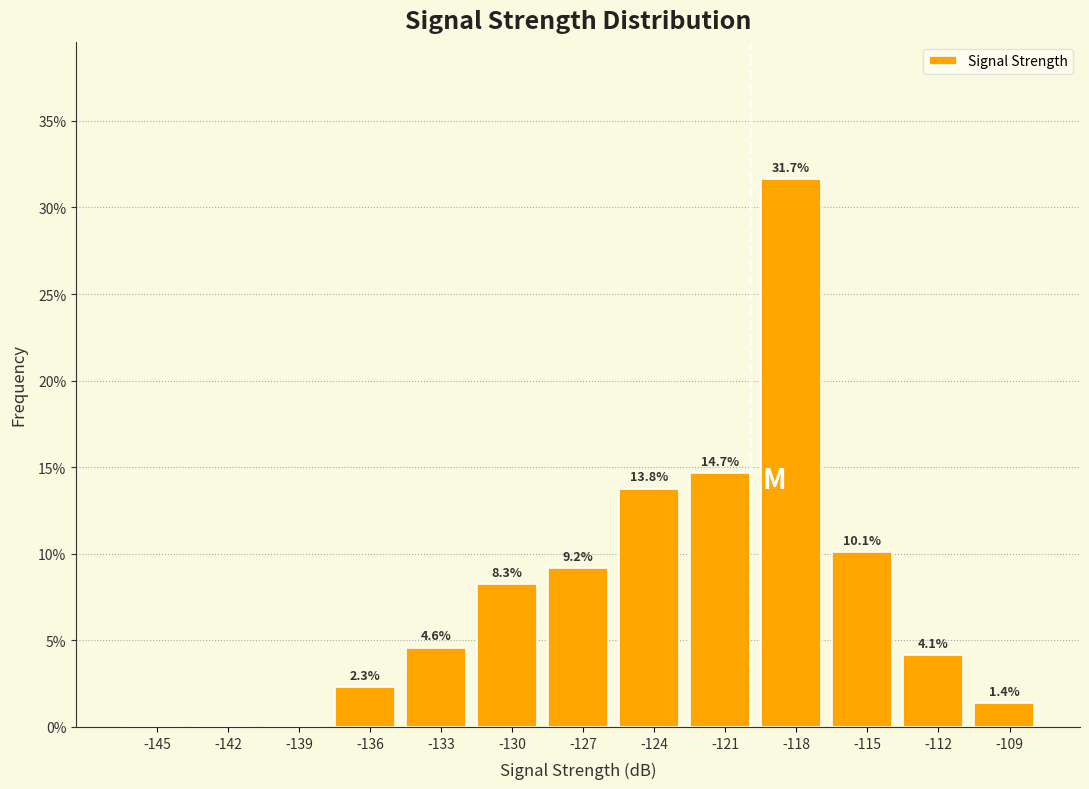

Reading left to right, what are all the values shown in this chart?

-145=0.0	-142=0.0	-139=0.0	-136=2.3	-133=4.6	-130=8.3	-127=9.2	-124=13.8	-121=14.7	-118=31.7	-115=10.1	-112=4.1	-109=1.4